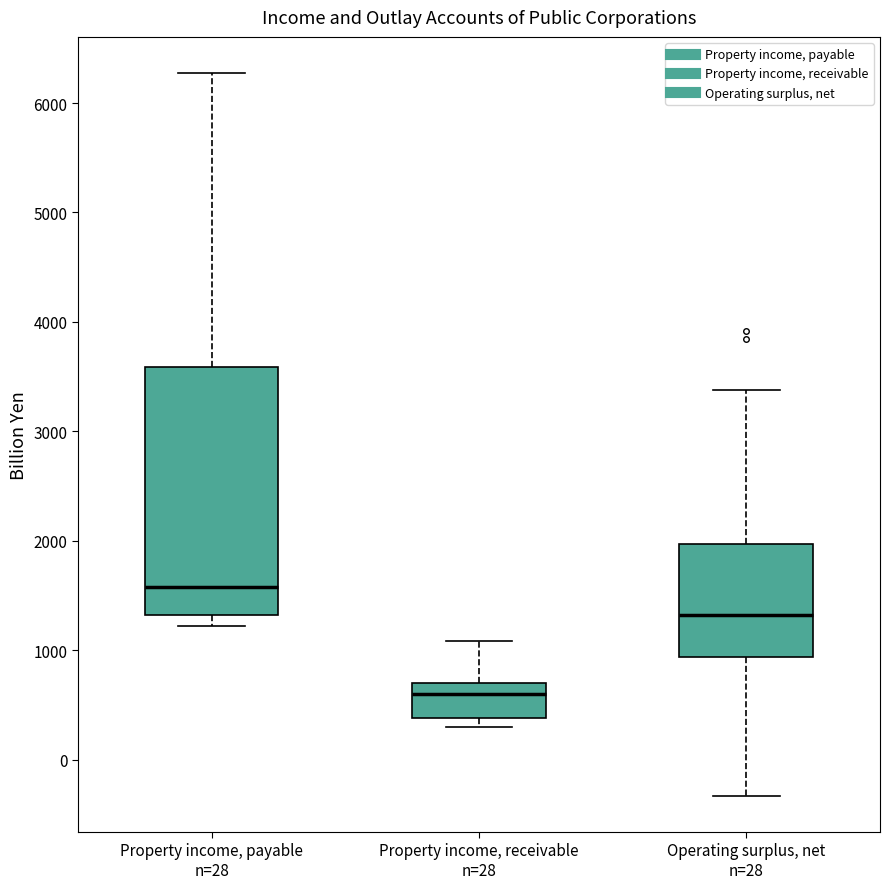

Reading left to right, read every box against the y-axis: the position of its median line, the range the box covers, and the ends of its whiskers. The values are not printed on the chart, so give them approximately, as read against the axis.

Property income, payable n=28: median 1600, box 1300 to 3600, whiskers 1200 to 6300
Property income, receivable n=28: median 600, box 400 to 700, whiskers 300 to 1100
Operating surplus, net n=28: median 1300, box 900 to 2000, whiskers -300 to 3400